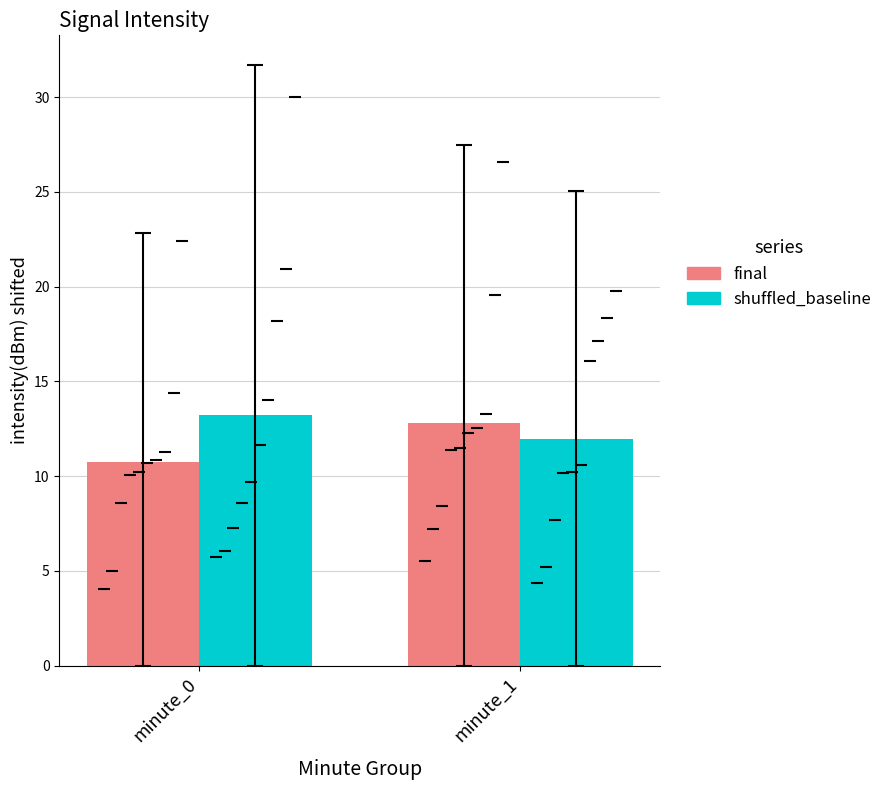

What is the value of the final bar at the 2nd from the left?

12.8